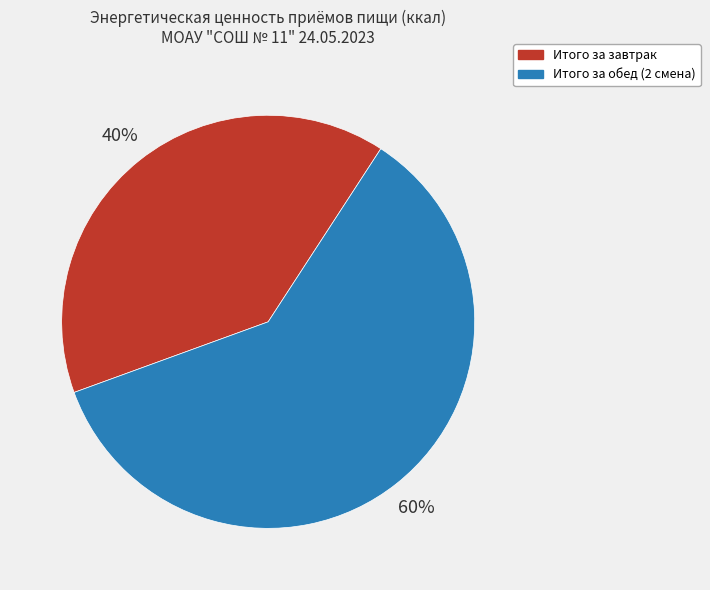

To the nearest percent, what percentage of the pie is Итого за обед (2 смена)?

60%